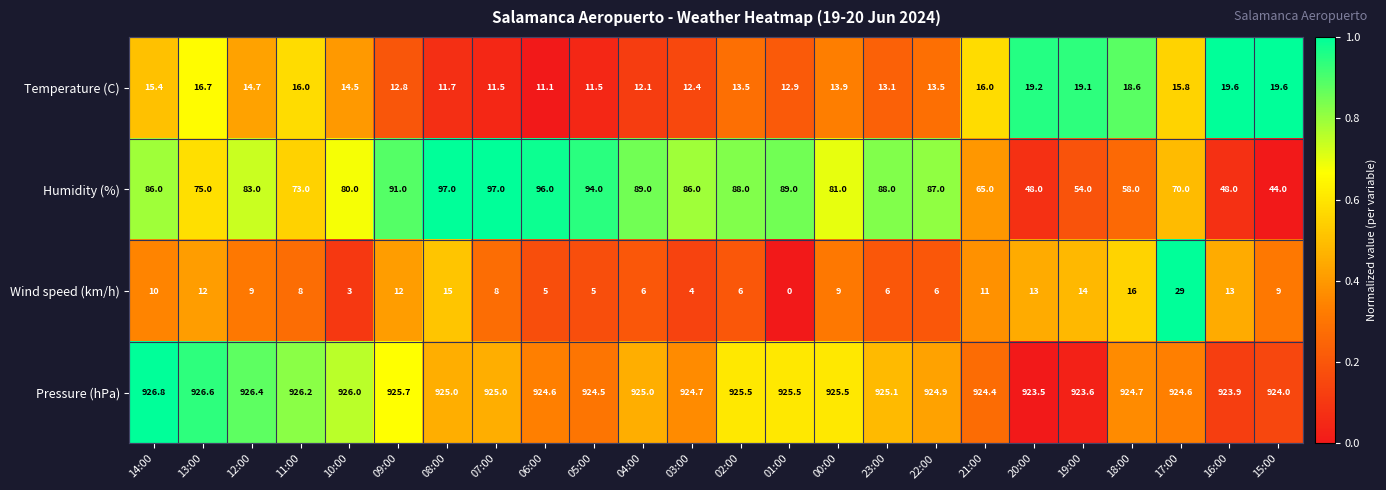

At how many categories does at least one series exceed 0?

24